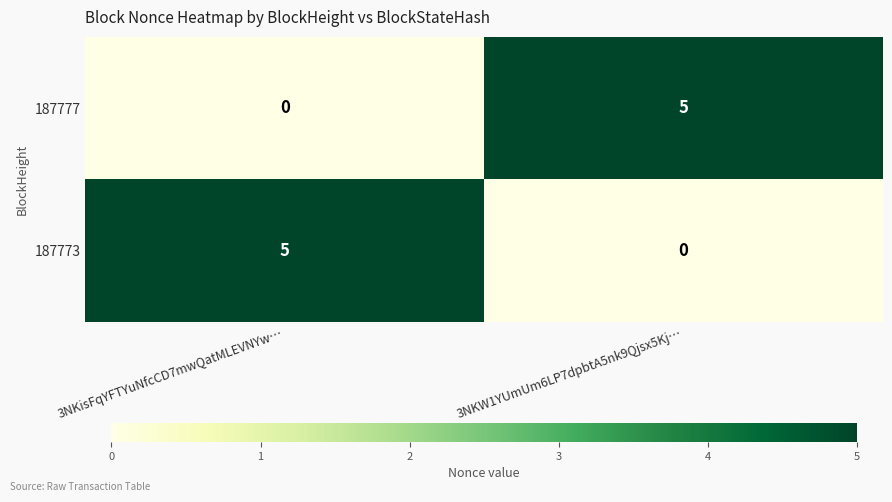

What is the sum of the 187777 values at 3NKW1YUmUm6LP7dpbtA5nk9Qjsx5Kj… and 3NKisFqYFTYuNfcCD7mwQatMLEVNYw…?

5